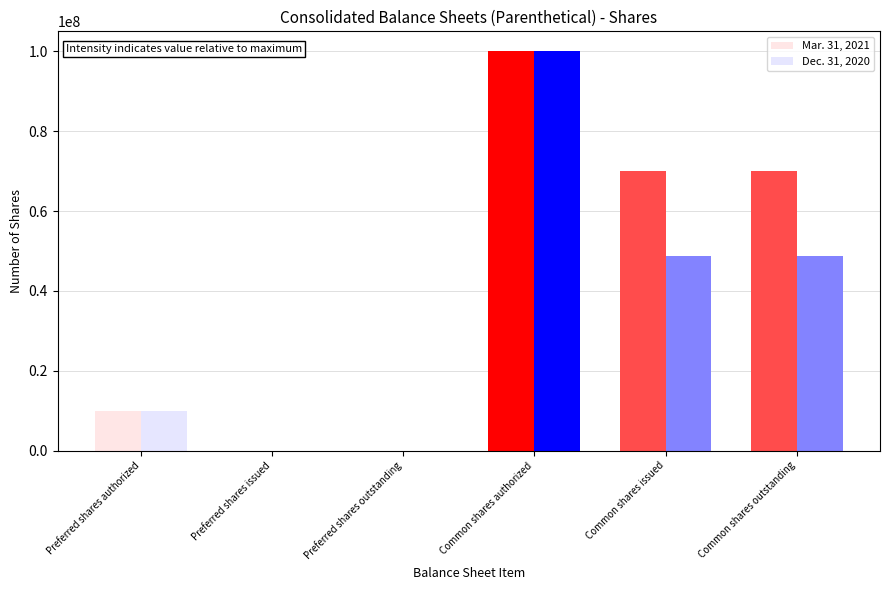

Is it true that Dec. 31, 2020 equals 150133793 at Common shares authorized?

False